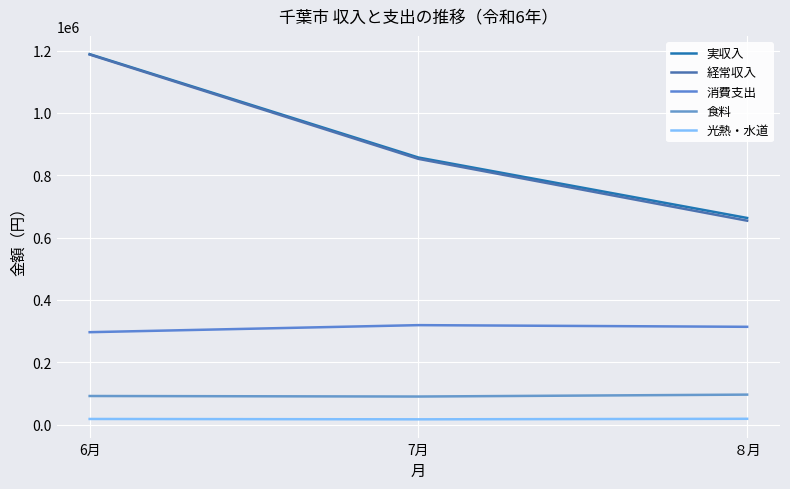

Is this an area chart (filled region under the line)?

No